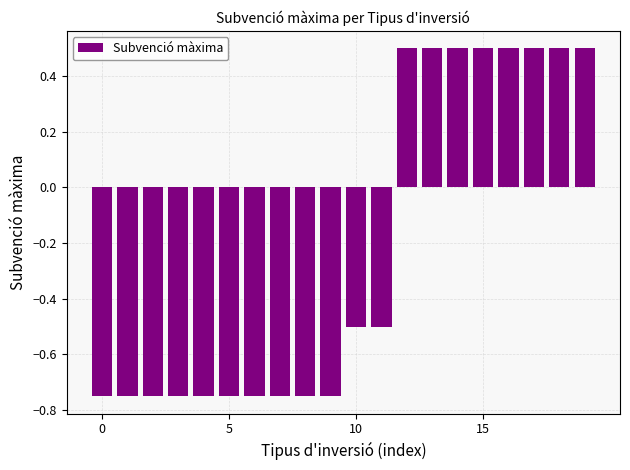

What is the value of the 18th bar from the left?

0.5